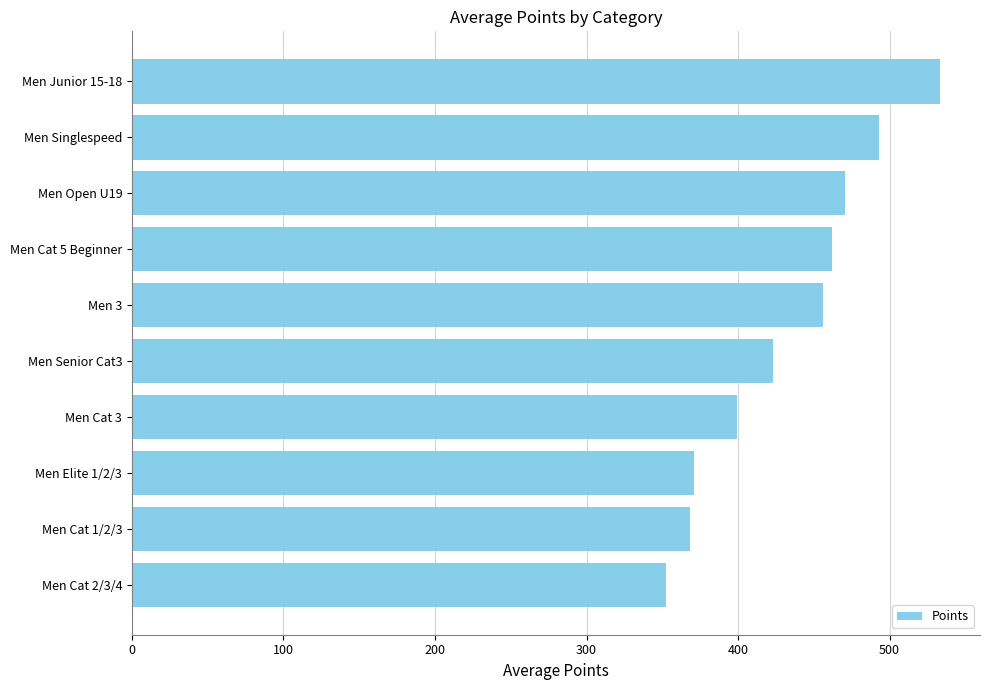

What is the difference between the maximum and second lowest values?

164.5